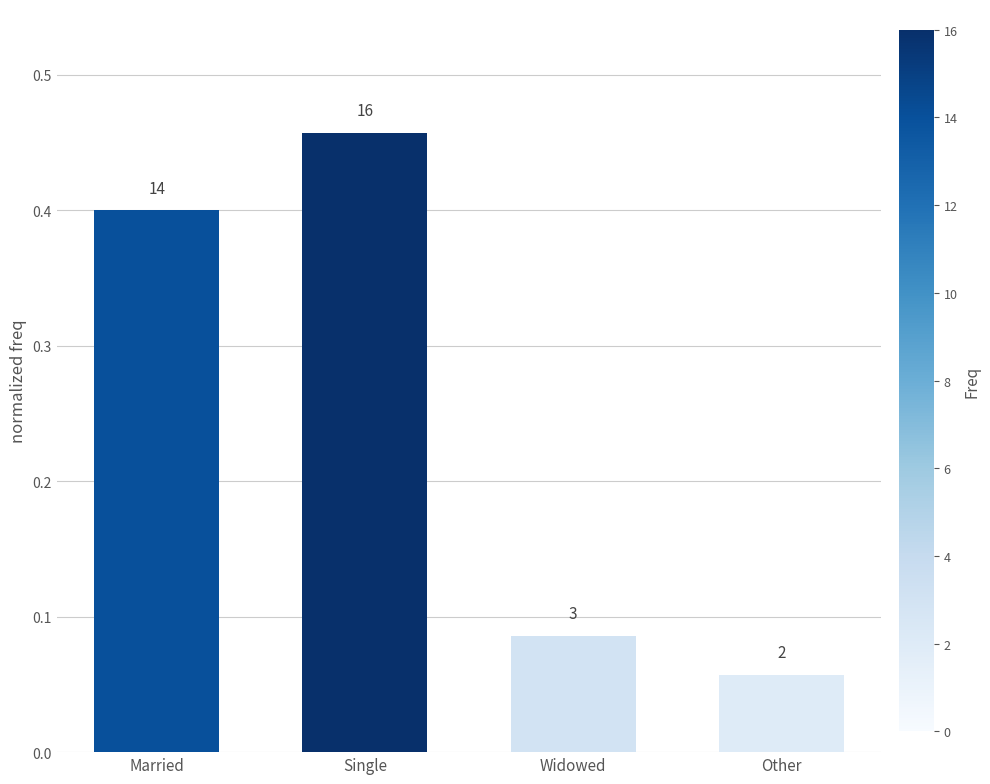

True or false: the data shows 0.4 at Married.

True